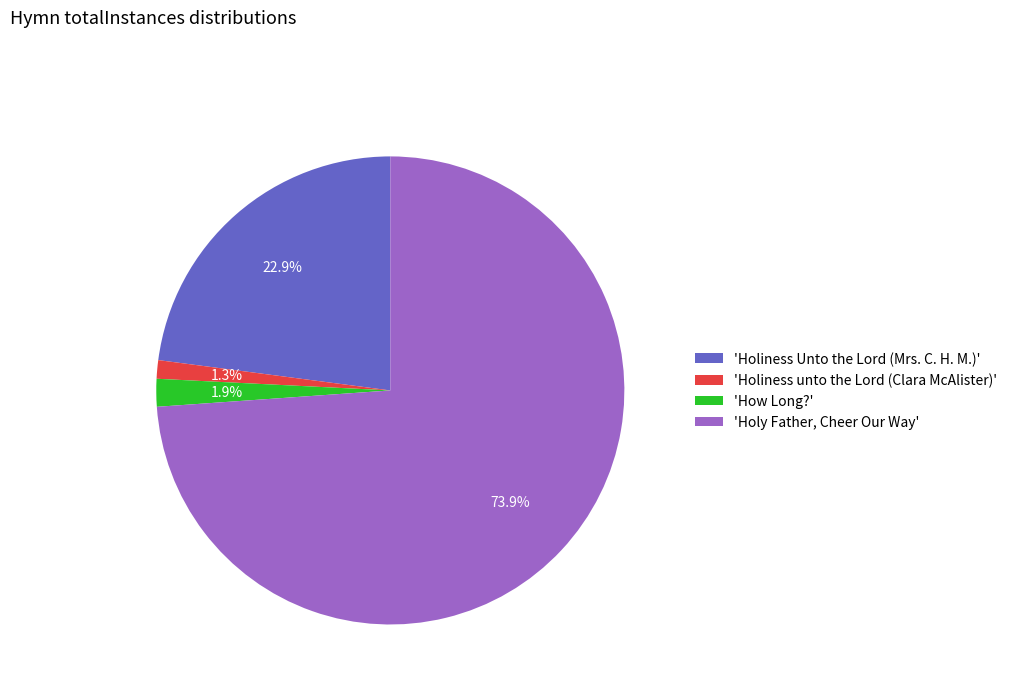

What is the majority slice?

'Holy Father, Cheer Our Way'